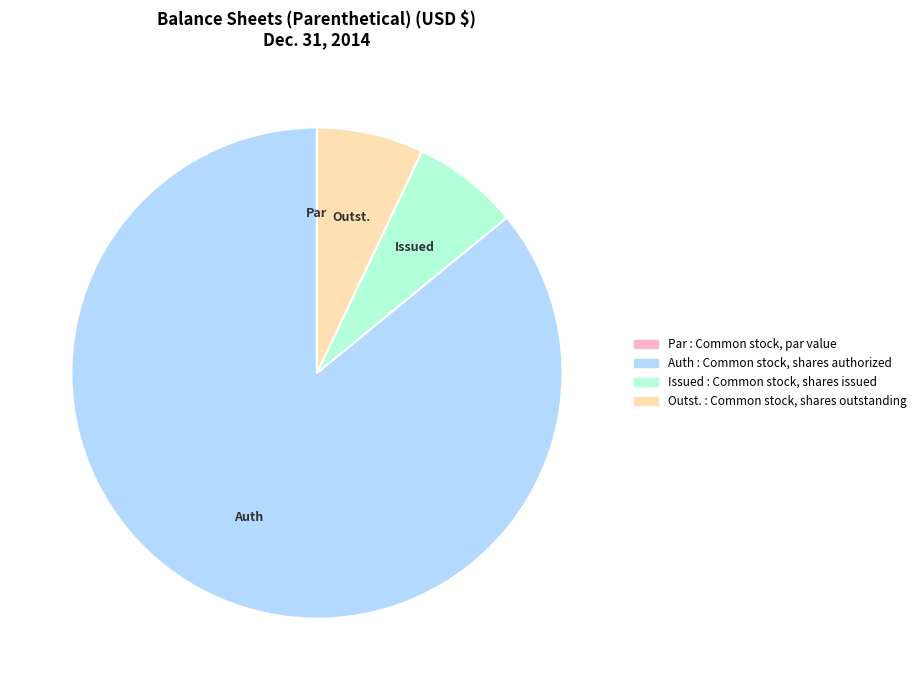

Is there a majority slice in this chart?

Yes